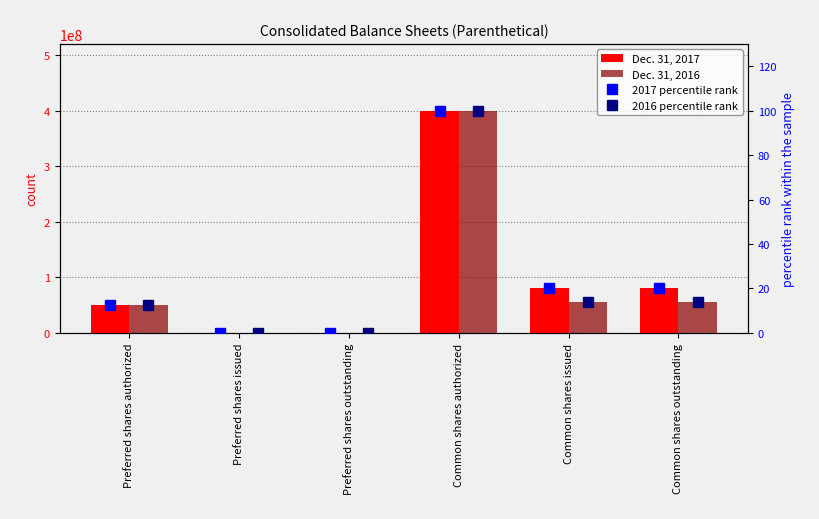

What is the difference between the maximum and minimum values in the 2016 percentile rank series?

100.0